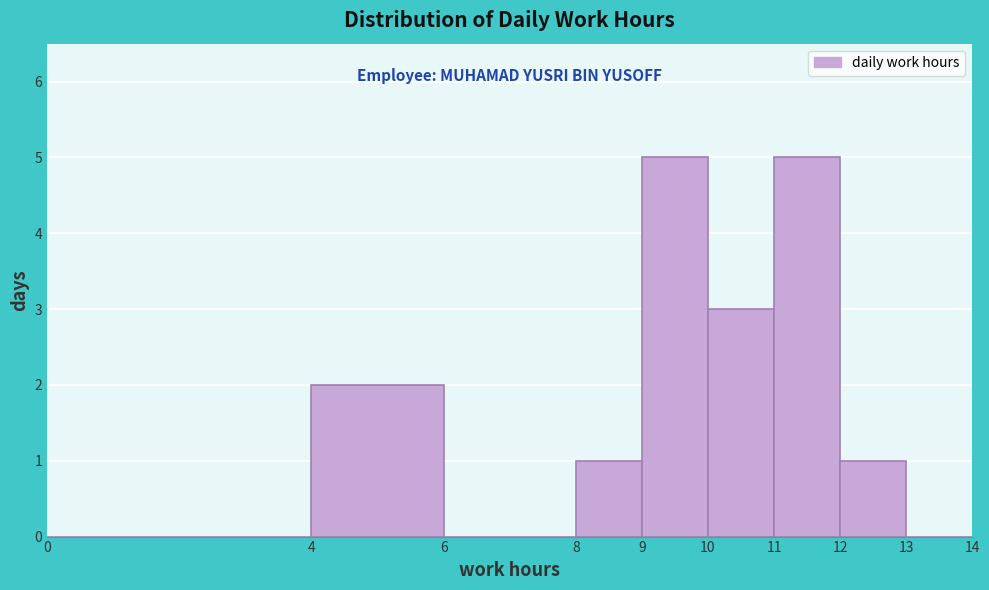

Reading left to right, transcribe this chart: for each bar, give the range it covers on the x-axis and its height. The values are not printed on the chart, so give them approximately, as read against the axis.

0 to 4: 0
4 to 6: 2
6 to 8: 0
8 to 9: 1
9 to 10: 5
10 to 11: 3
11 to 12: 5
12 to 13: 1
13 to 14: 0